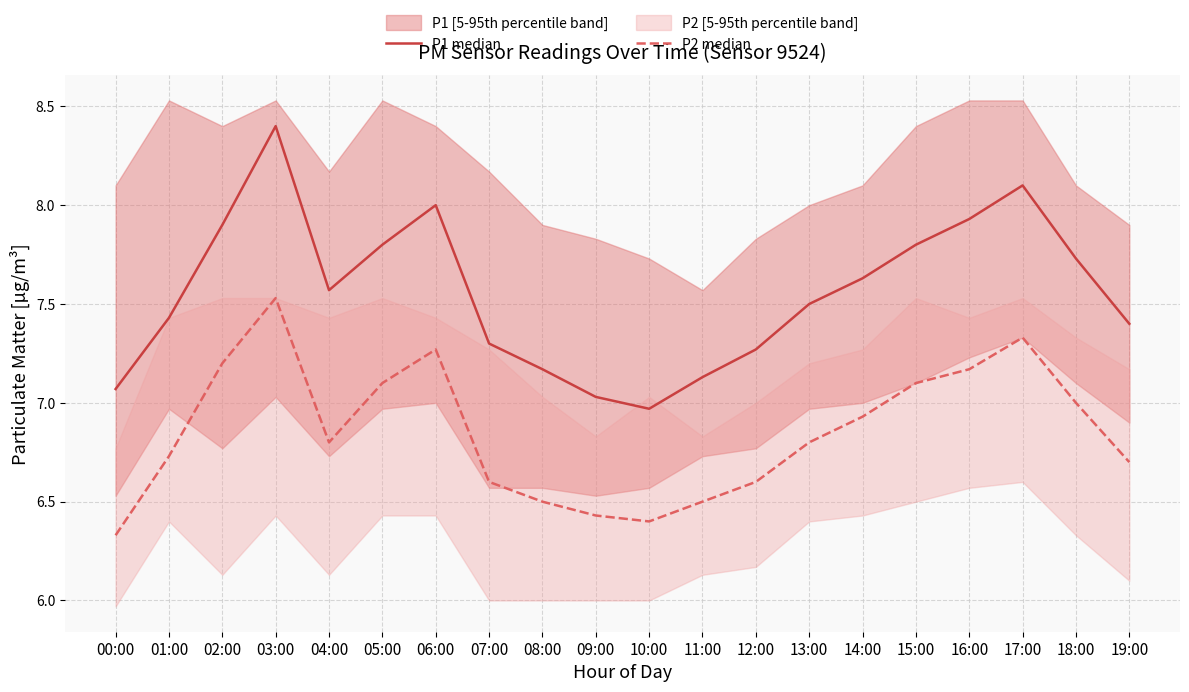

What is the difference between the highest and lowest values at 17:00?

0.8